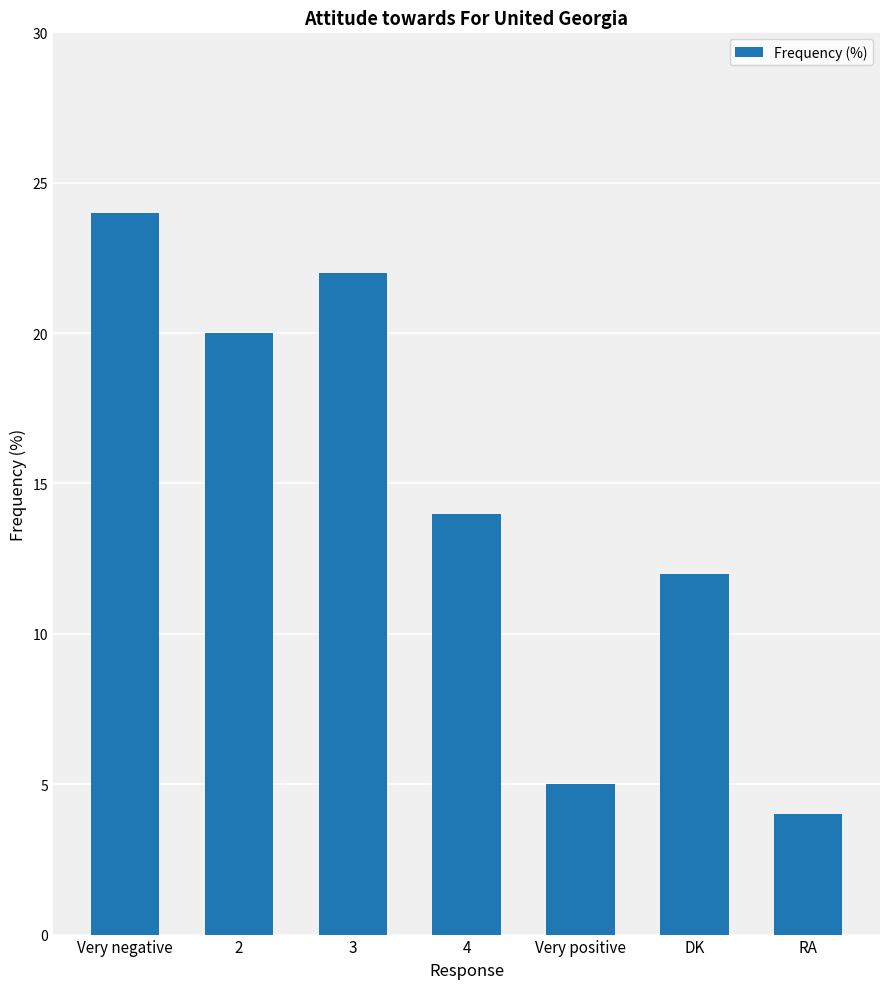

What is the sum of the values at 2 and RA?

24